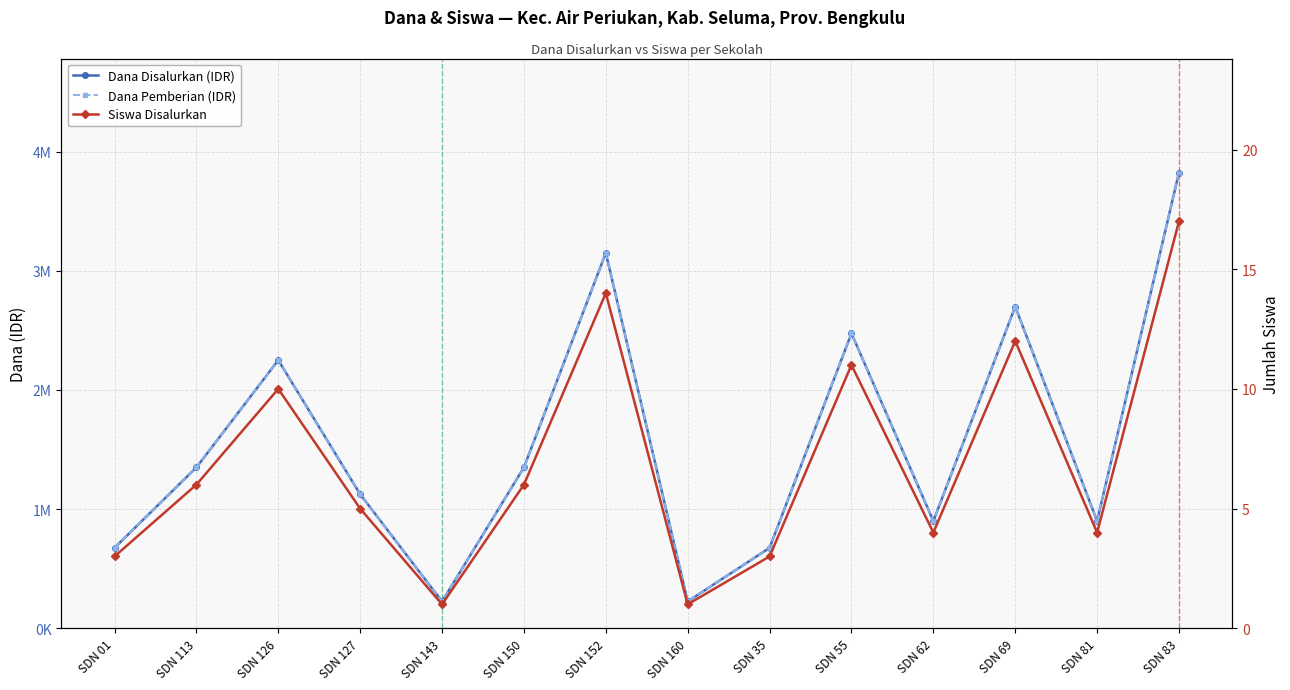

What is the total value across all series at SDN 55?

4950011